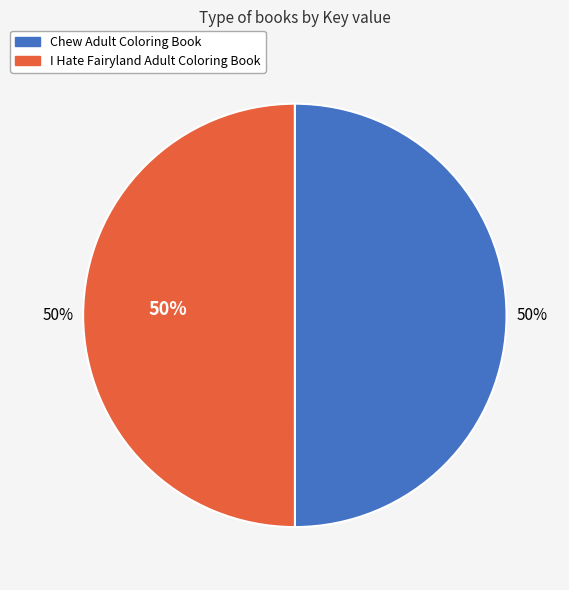

Is it true that I Hate Fairyland Adult Coloring Book is 56% of the pie?

False